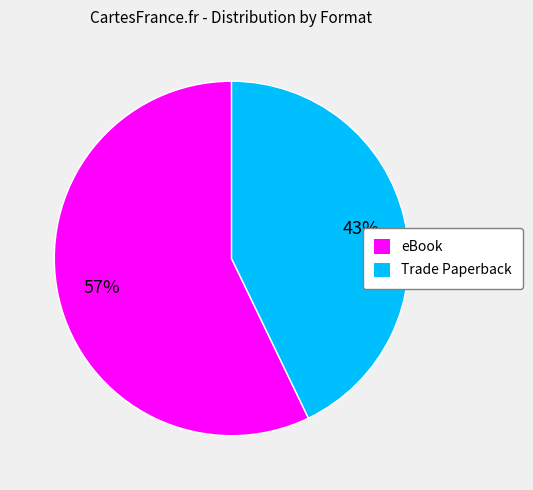

What percentage is the Trade Paperback slice, to the nearest percent?

43%